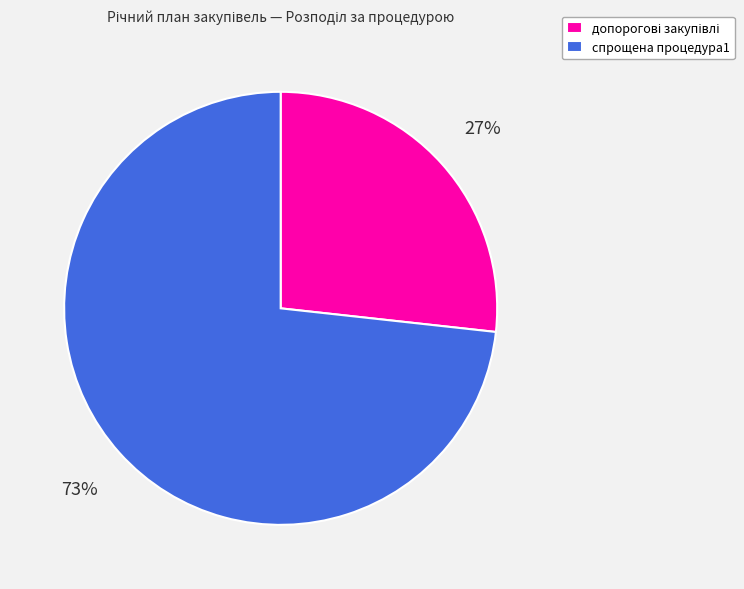

How many segments does this pie chart have?

2